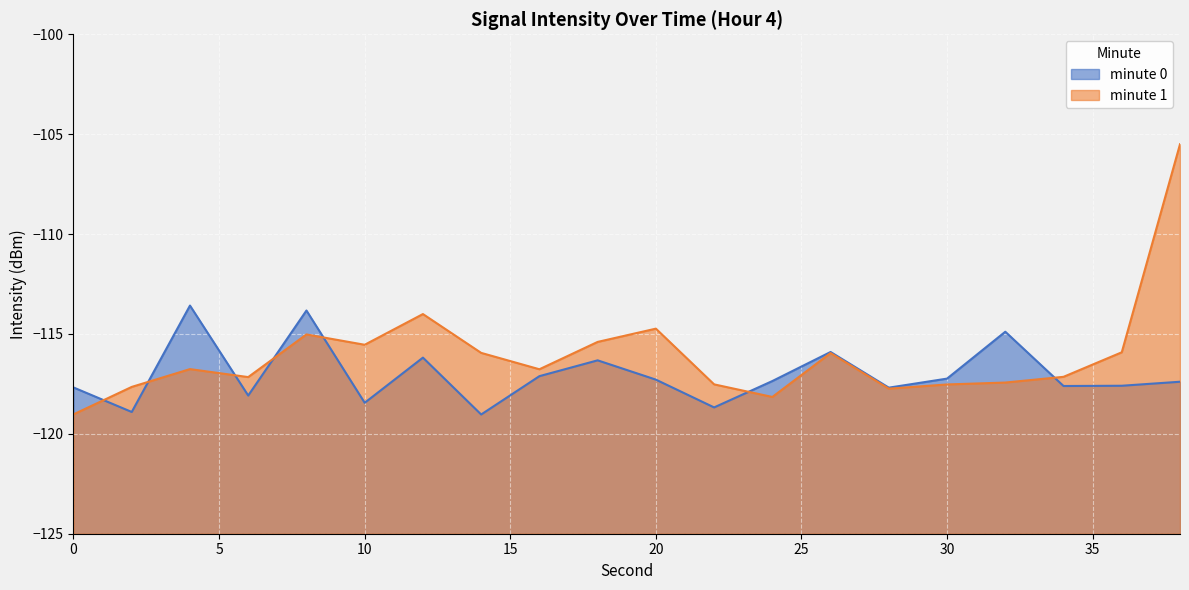

Count the number of categories in the chart.

20